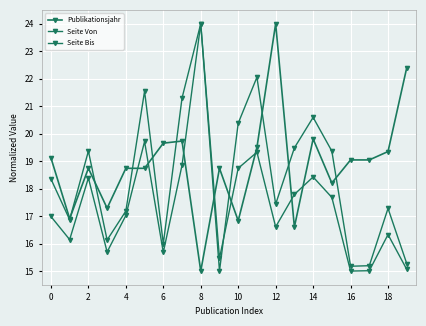

What is the difference between the maximum and second lowest values in the Publikationsjahr series?

7.4